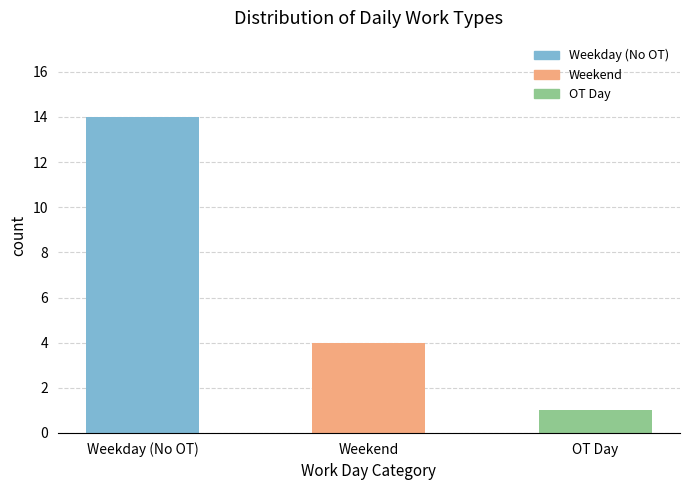

Where is the data nearest to the value 7?

Weekend